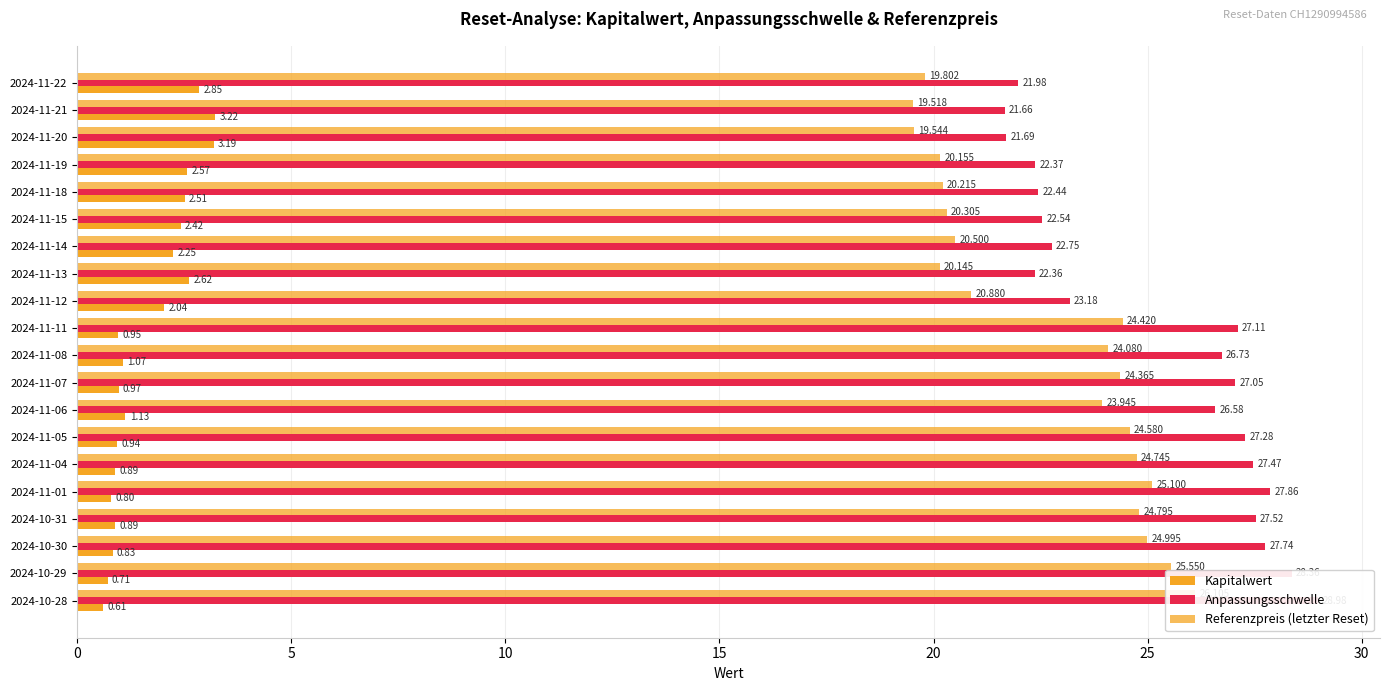

What is the total value across all series at 2024-11-22?

44.6